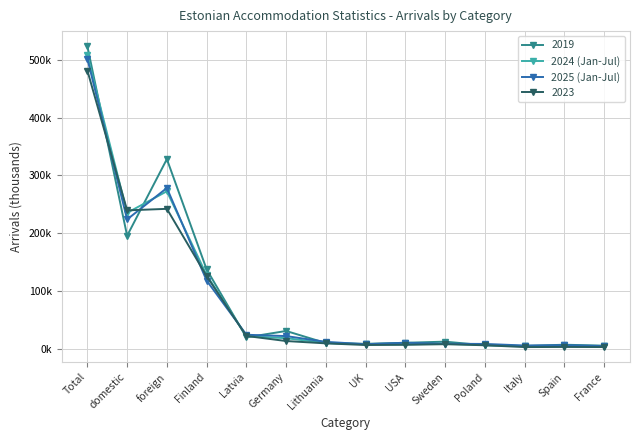

The 2024 (Jan-Jul) series shows 507.6 at Total. True or false?

True